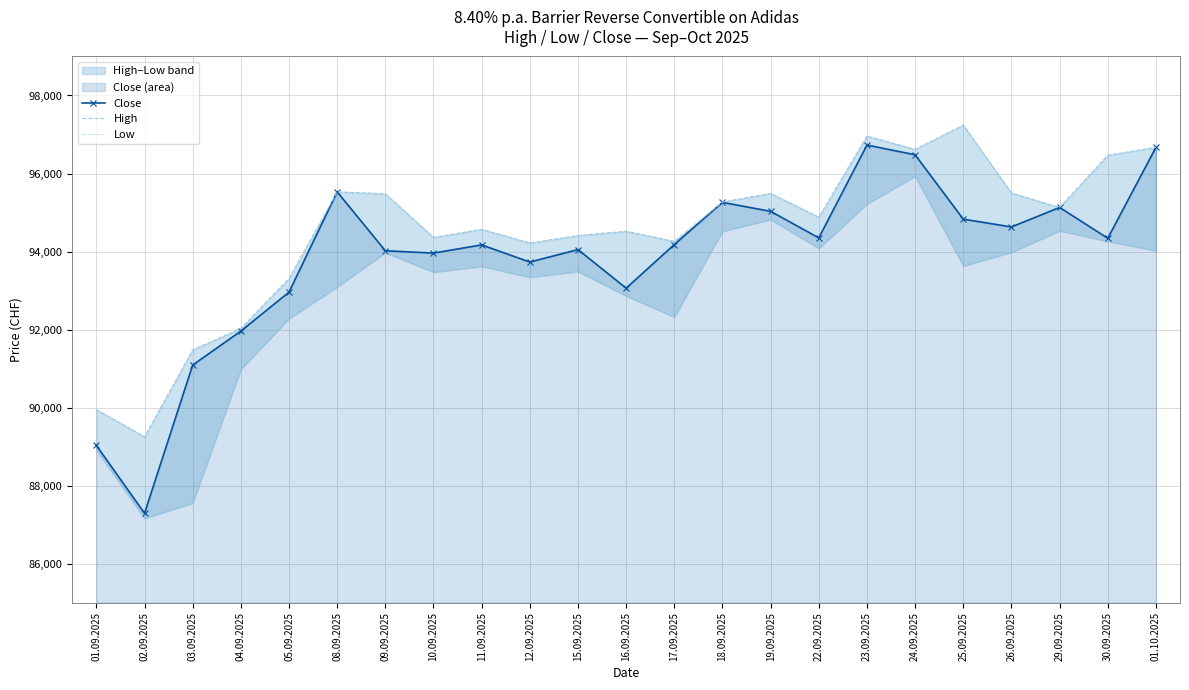

True or false: High has more than 0 points higher than both neighbors.

True